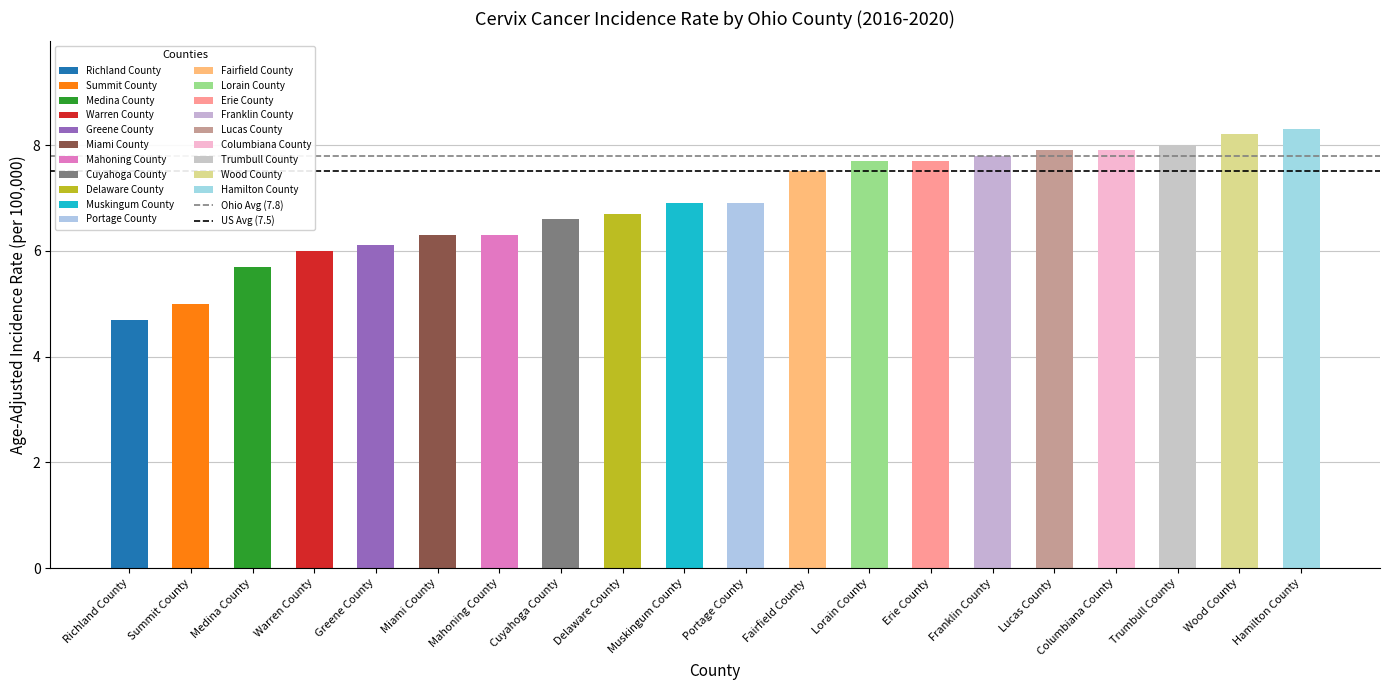

At which category does the chart reach its minimum across all series?

Richland County